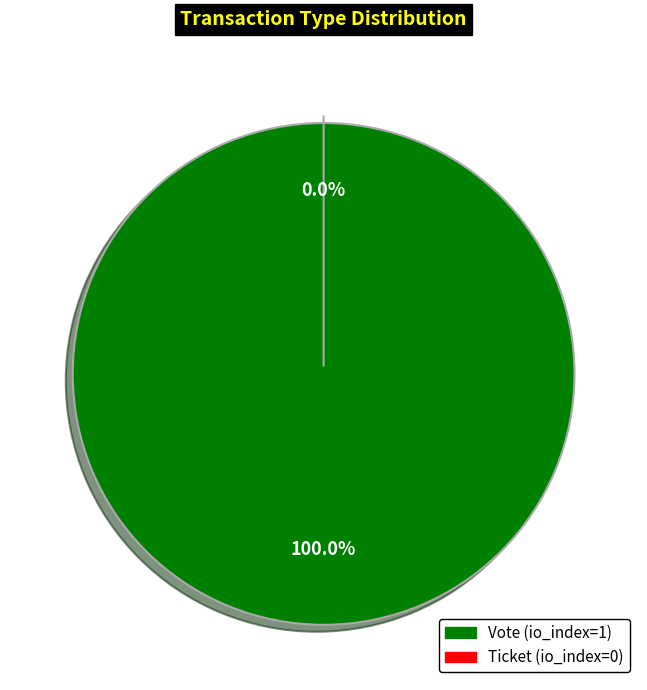

To the nearest percent, what is the difference between the Ticket and Vote slice percentages?

100%